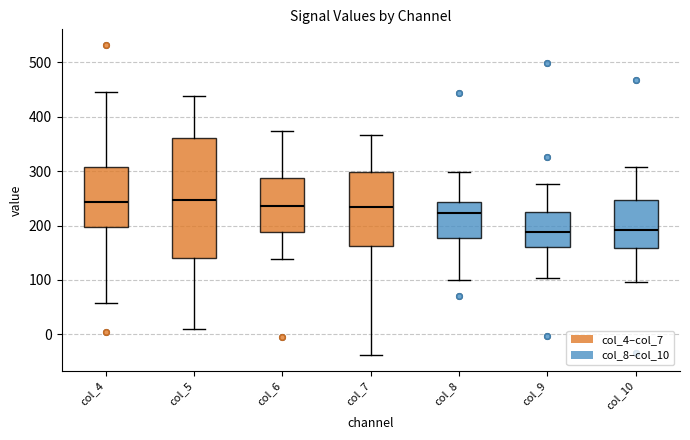

Comparing the boxes themselves (not the whiskers), which one is the tallest?

col_5